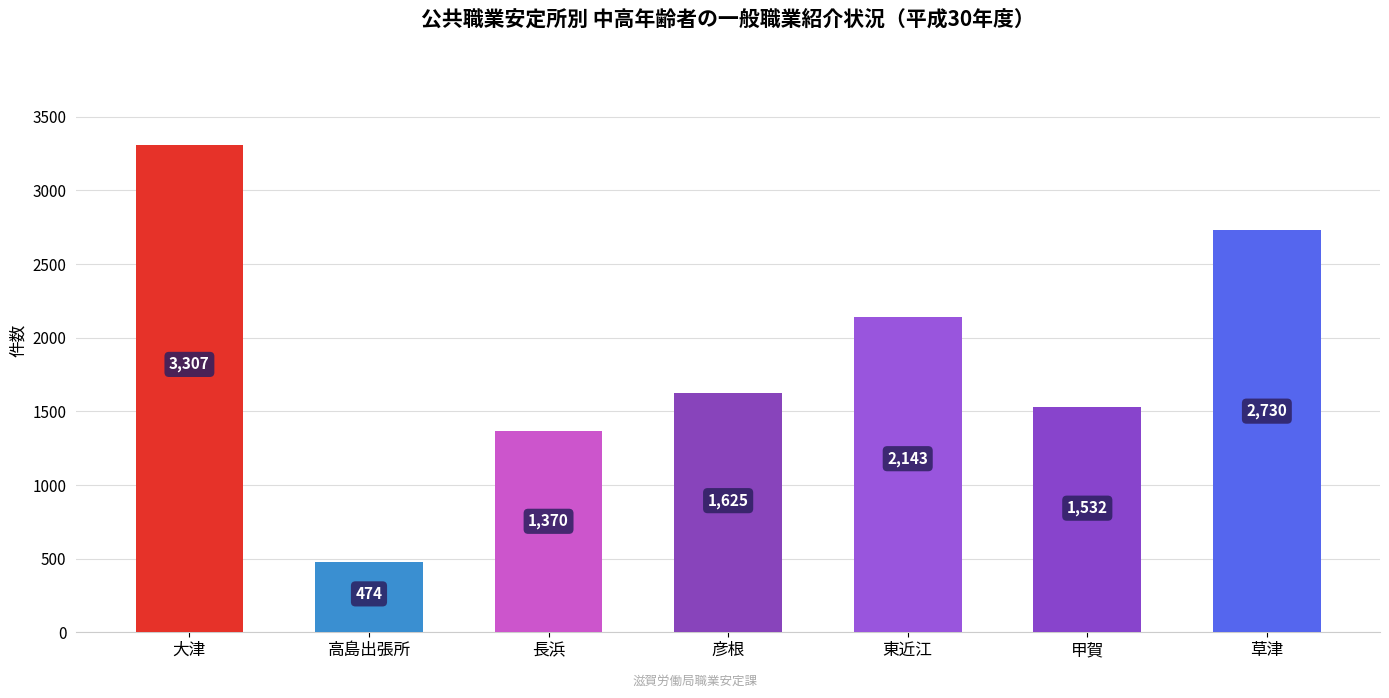

What position from the left is 彦根?

4